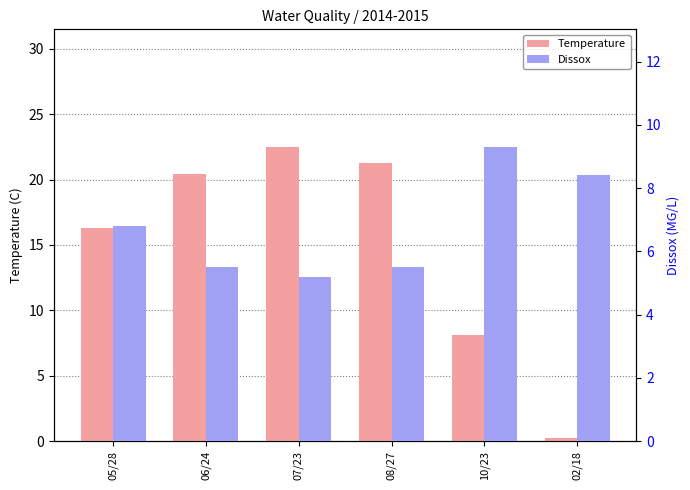

At which category does the chart reach its peak across all series?

07/23